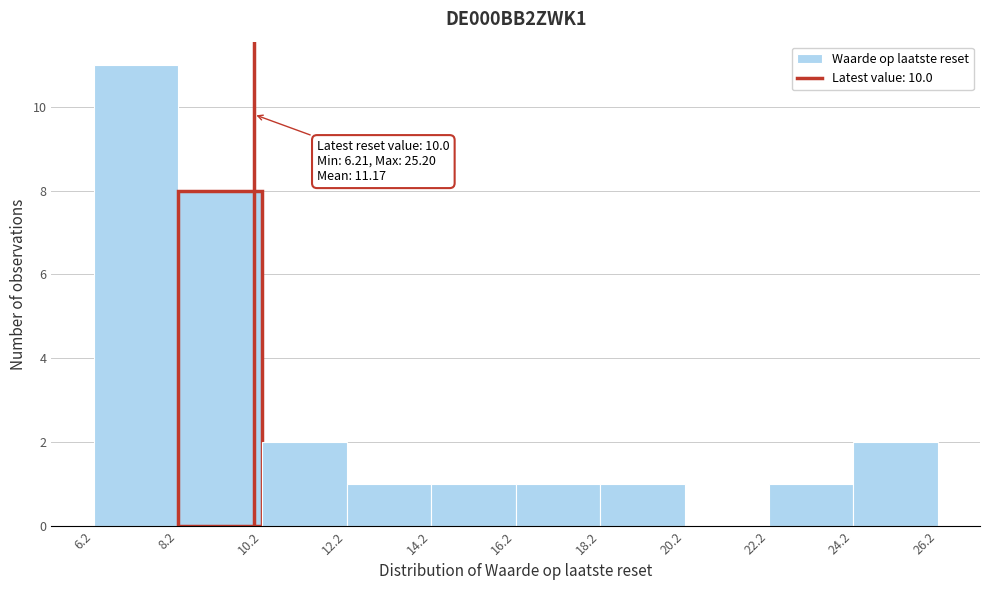

Which range on the x-axis has the tallest bar?

6.2 to 8.2